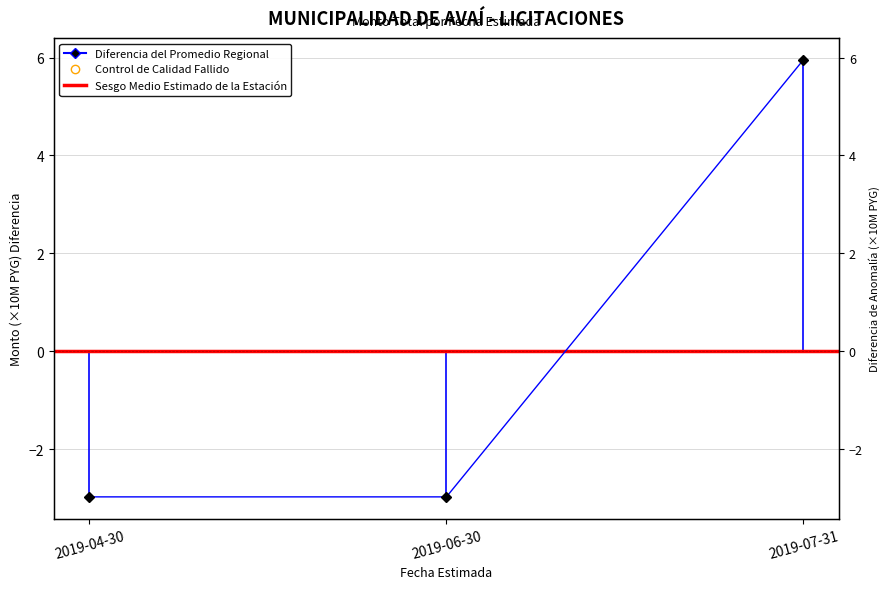

What is the label of the 1st point from the left?

2019-04-30